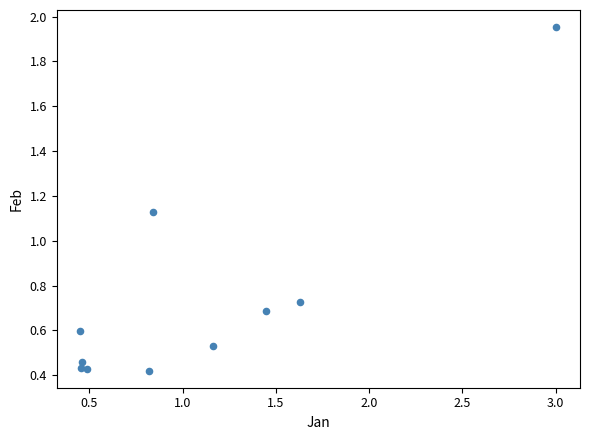

What is the range of X values (max minus min)?

2.6